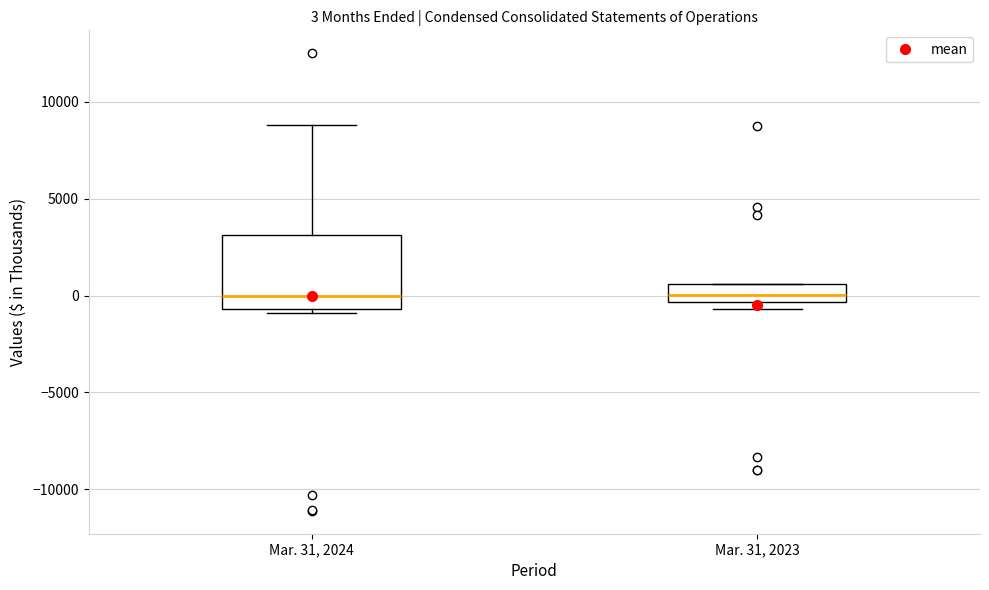

Which box is the tallest, from its lower edge to its upper edge?

Mar. 31, 2024